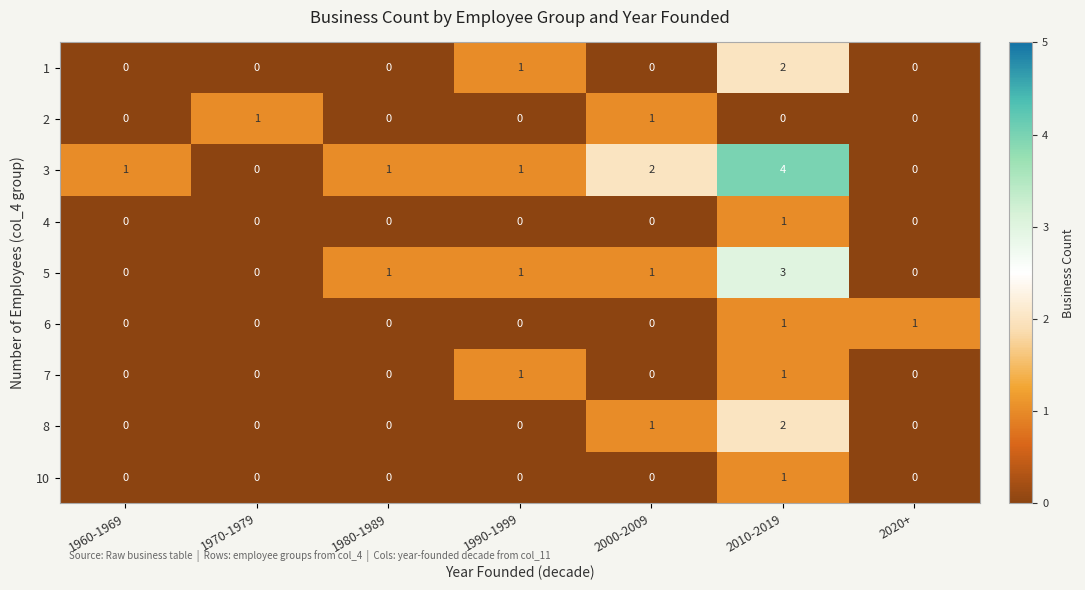

Between 1970-1979 and 2010-2019, which series saw the biggest shift?

3